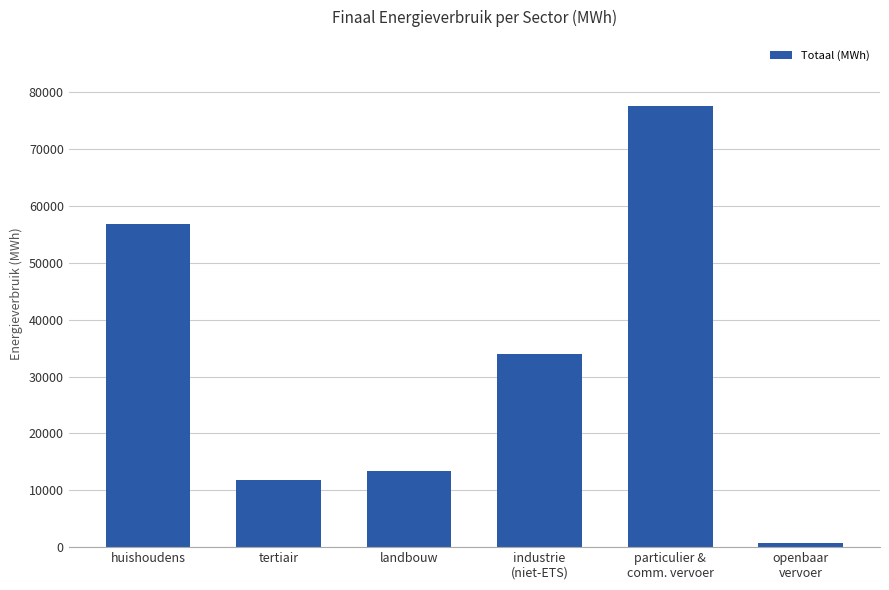

Reading right to left, extract all data points from this chart.

730.3	77615.2	33972.2	13430.3	11883.9	56906.9